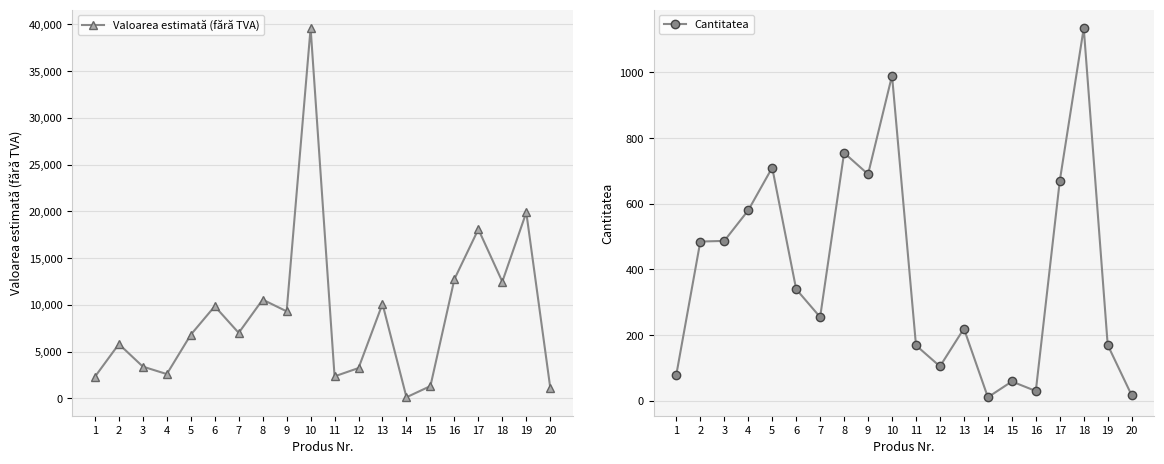

Rank the series at 2 from highest to lowest value.

Valoarea estimată (fără TVA), Cantitatea